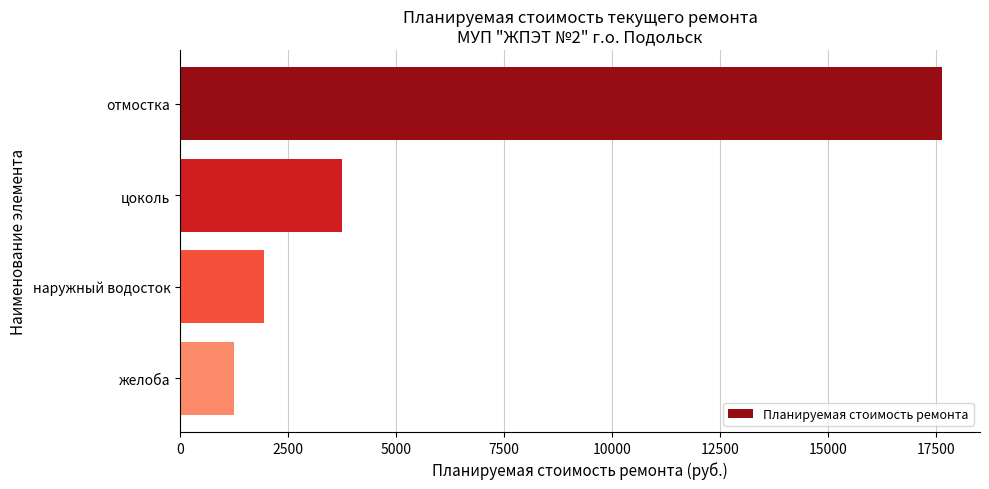

The value at цоколь is 3742.2. True or false?

True